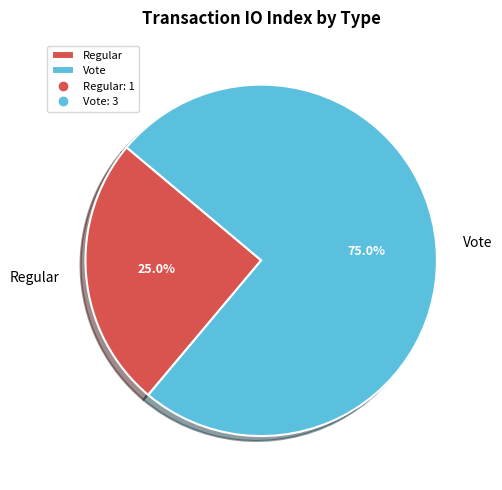

To the nearest percent, what portion does Vote represent?

75%